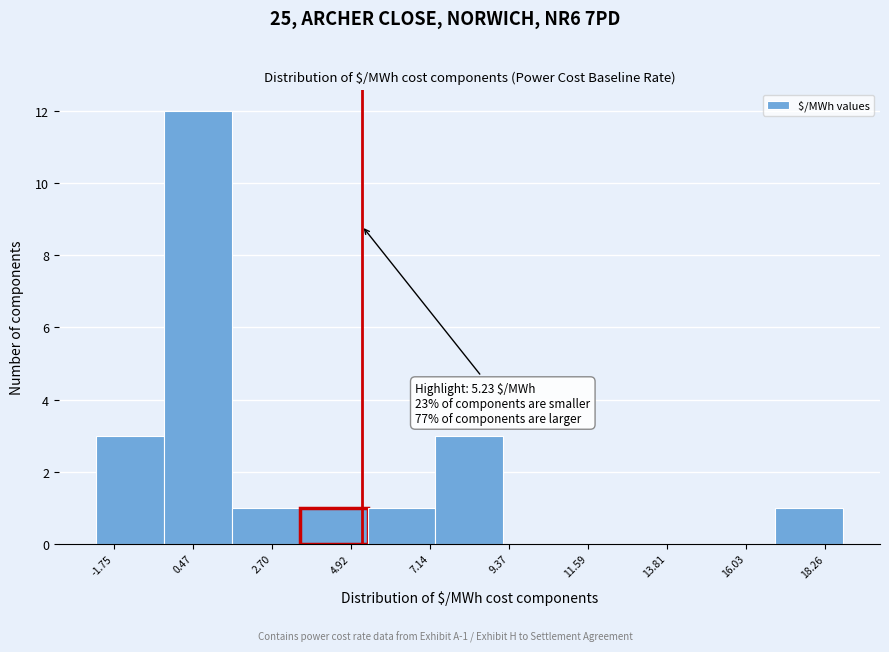

Around what value on the x-axis is the tallest bar? Give the approximate position of its centre, as read against the axis.

0.5